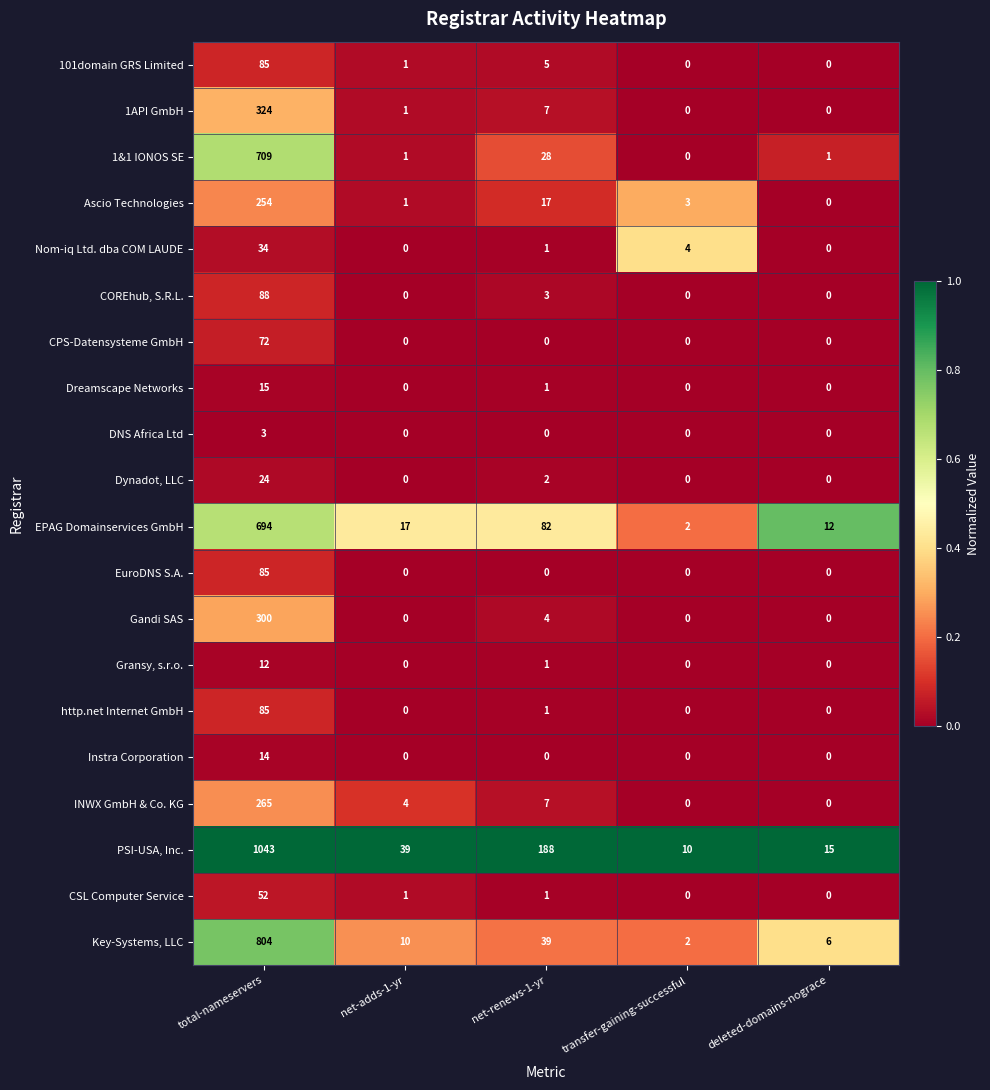

What is the total value across all series at deleted-domains-nograce?

34